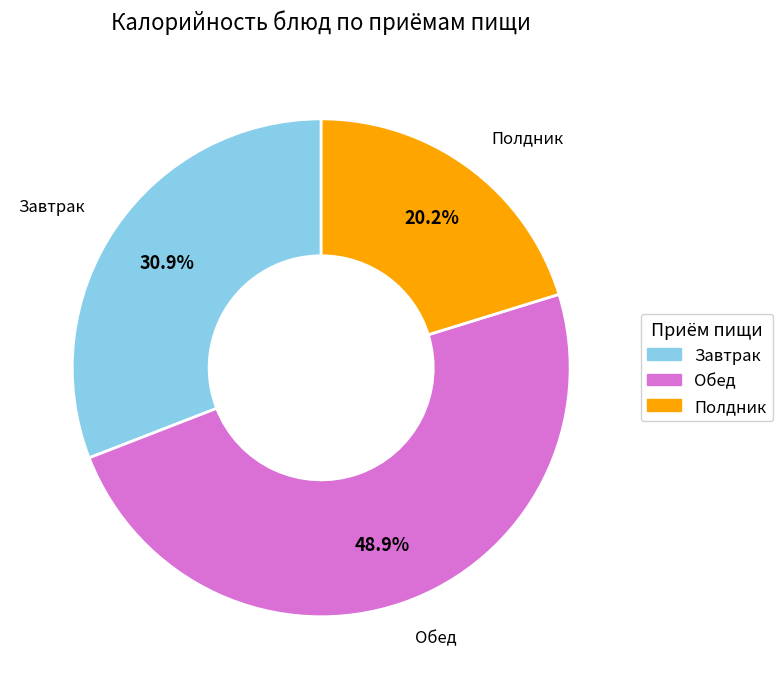

To the nearest percent, what is the average slice percentage?

33%